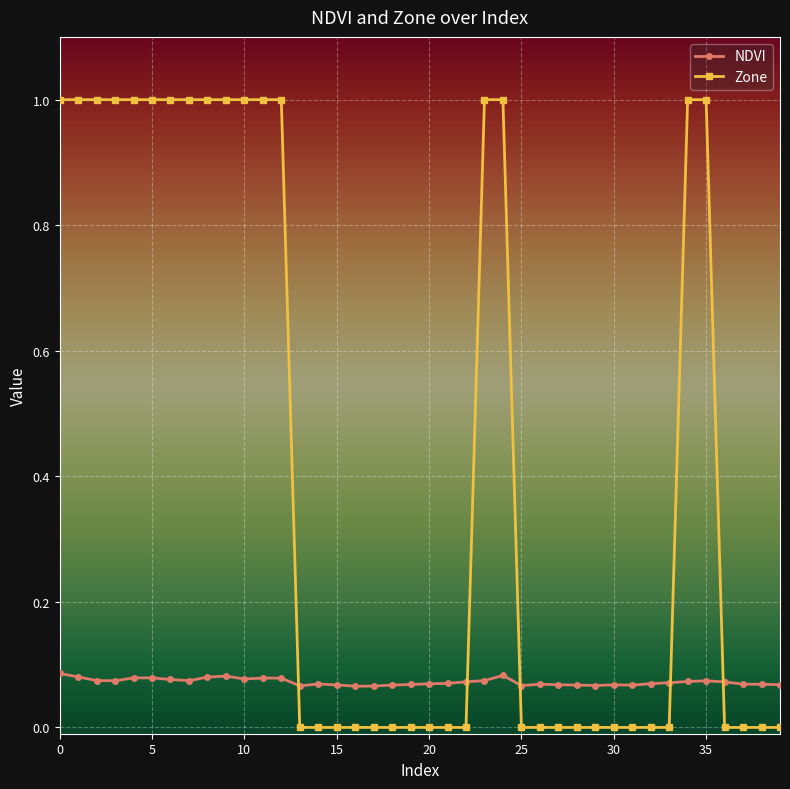

What is the sum of all Zone values?

17.0